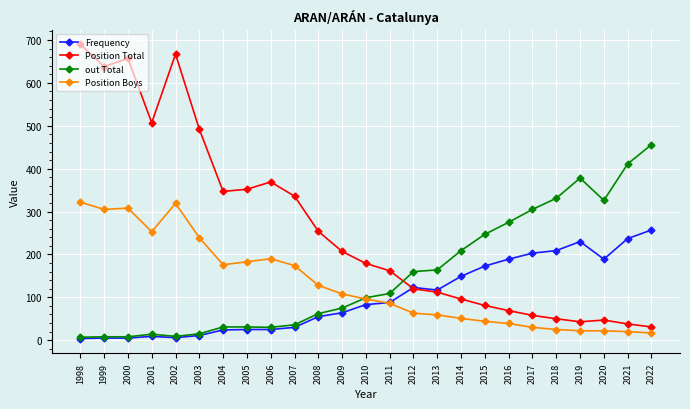

List the series in order of their peak value, highest first.

Position Total, out Total, Position Boys, Frequency